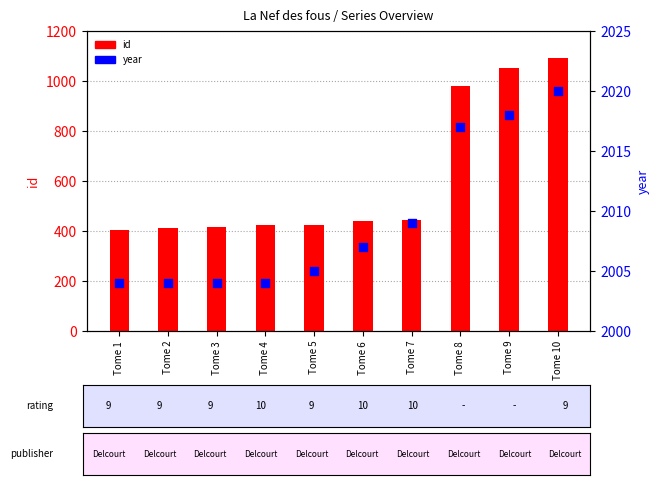

Which series contains the highest Y value?

year